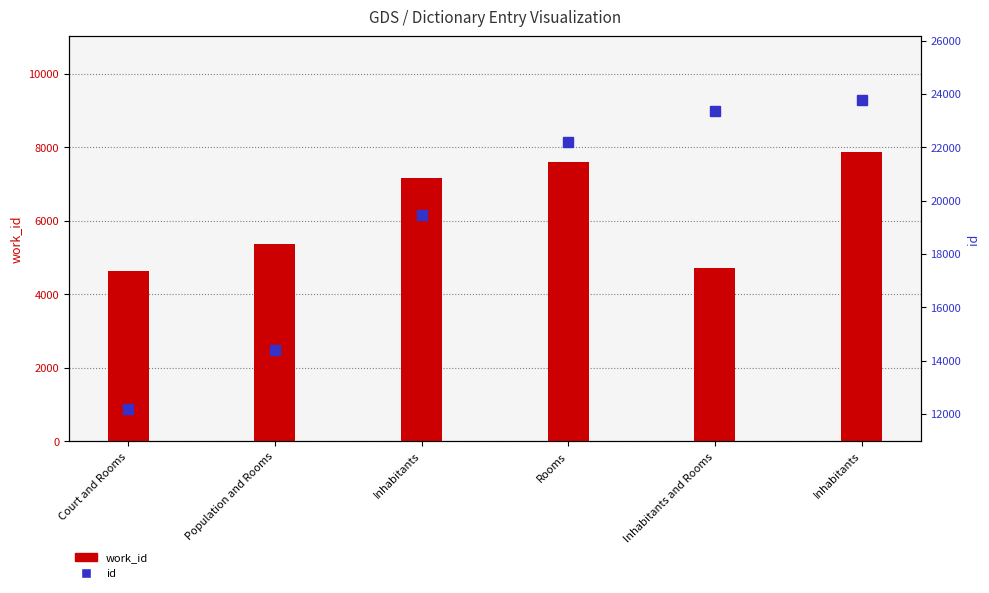

How many values in the id series are below 22208?

3